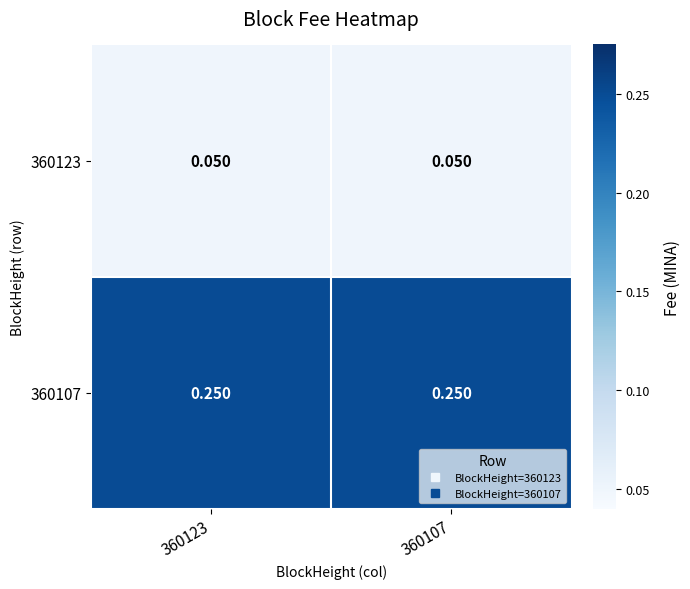

Is the value of 360123 at 360123 greater than the value of 360107 at 360123?

No